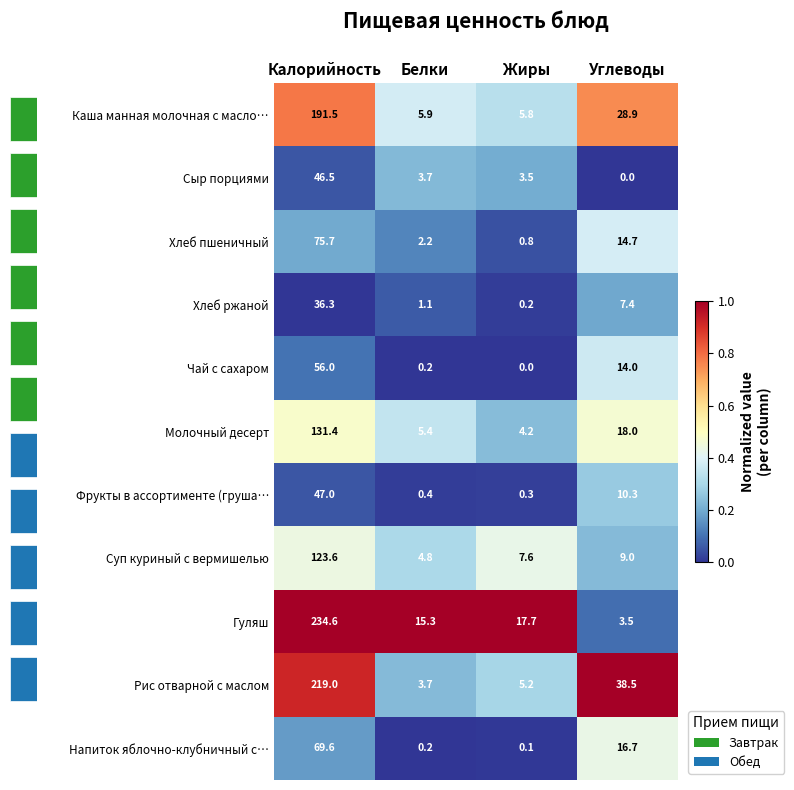

Is the value of Молочный десерт at Углеводы greater than the value of Хлеб пшеничный at Белки?

Yes